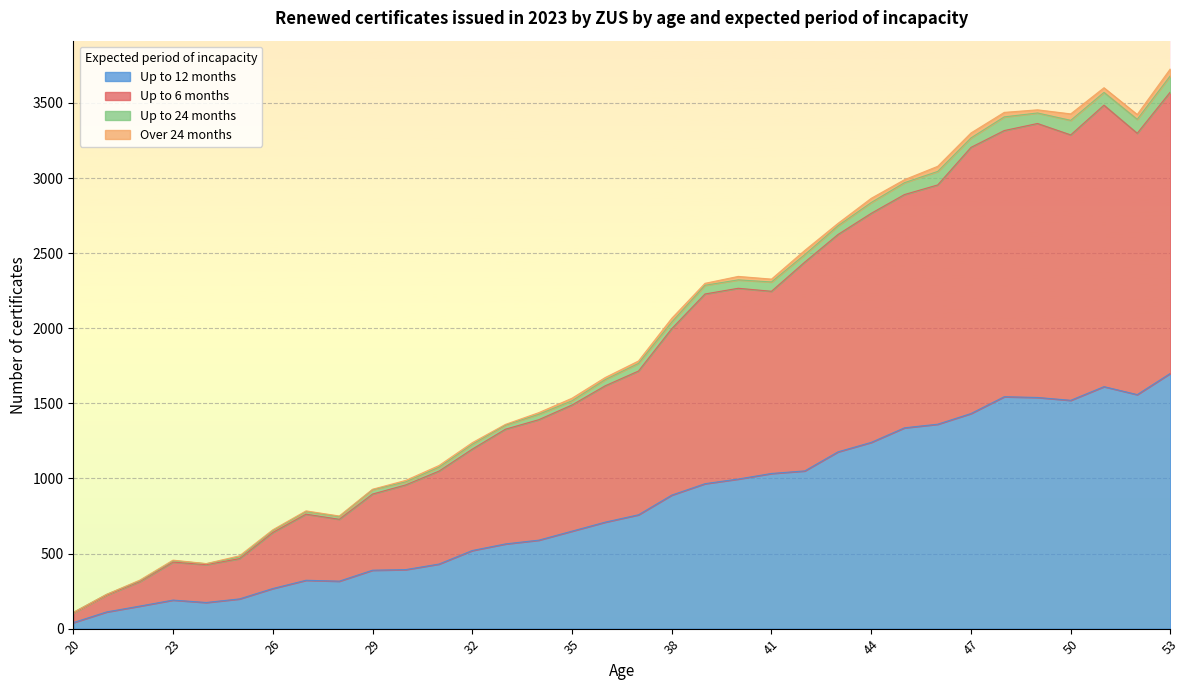

True or false: Up to 12 months and Up to 6 months cross at least once.

False